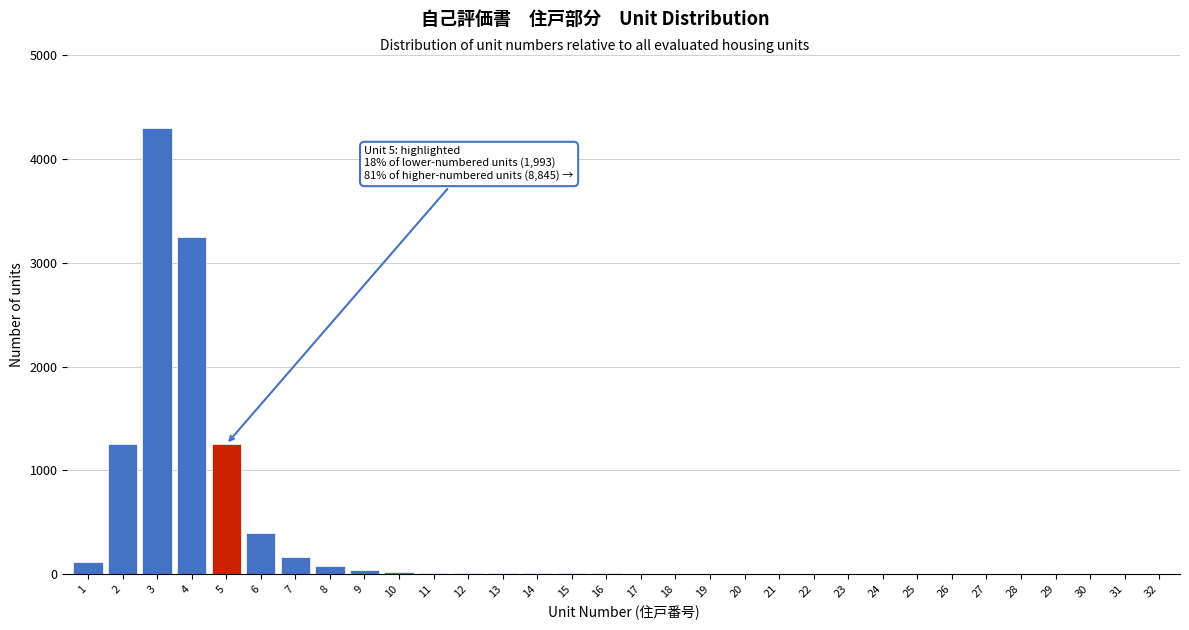

What is the sum of all values?

10986